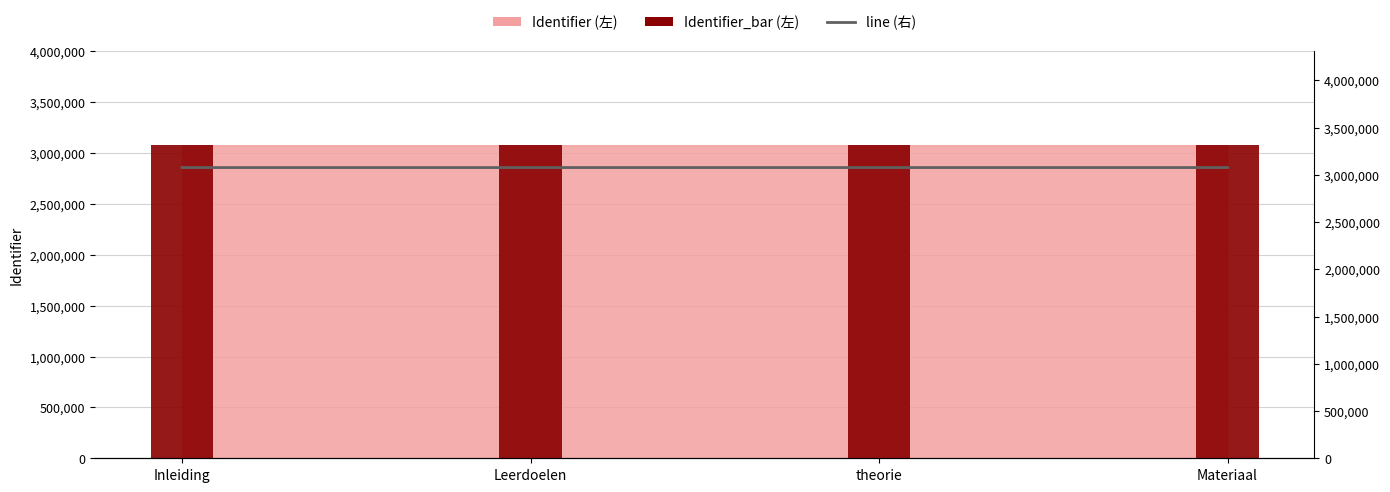

What is the approximate value of Identifier_bar (左) at Inleiding?

3078113